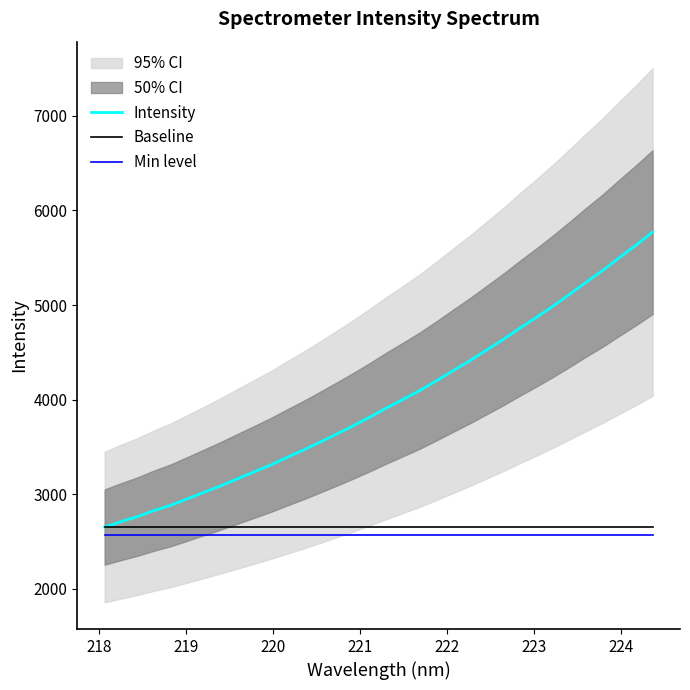

True or false: Baseline and Min level cross at least once.

False